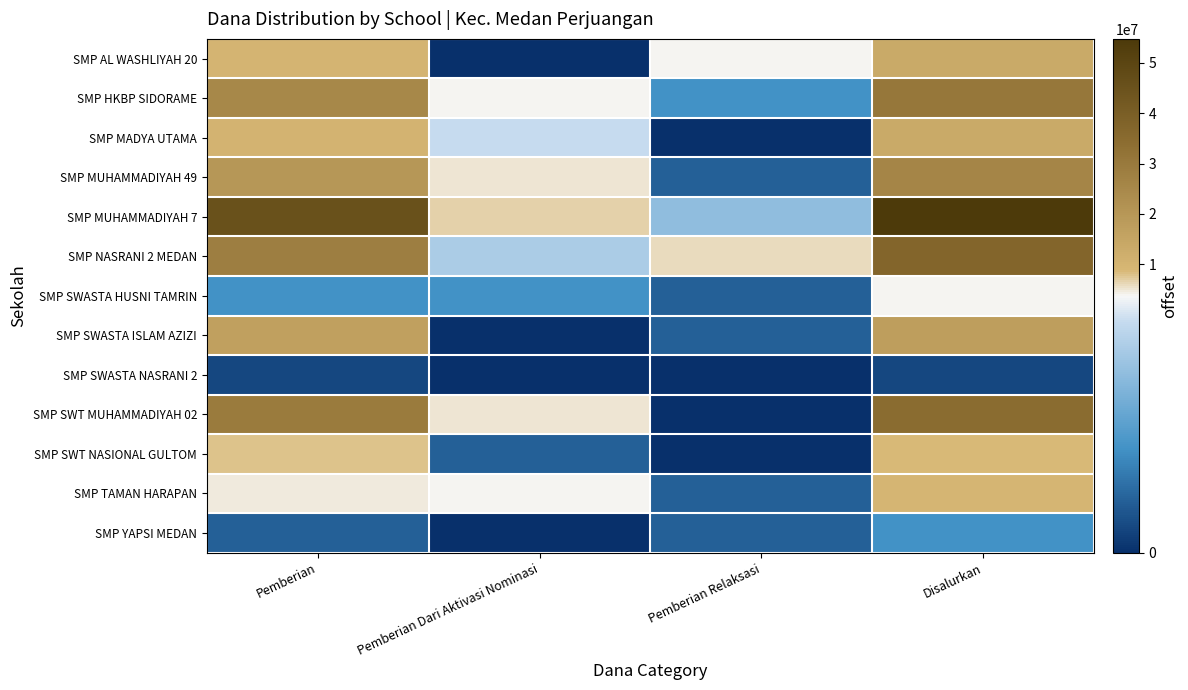

Reading left to right, list all the values displayed in this chart.

SMP AL WASHLIYAH 20: Pemberian=9750000	Pemberian Dari Aktivasi Nominasi=0	Pemberian Relaksasi=3750000	Disalurkan=13500000
SMP HKBP SIDORAME: Pemberian=25125000	Pemberian Dari Aktivasi Nominasi=4125000	Pemberian Relaksasi=1500000	Disalurkan=30750000
SMP MADYA UTAMA: Pemberian=10125000	Pemberian Dari Aktivasi Nominasi=3375000	Pemberian Relaksasi=0	Disalurkan=13500000
SMP MUHAMMADIYAH 49: Pemberian=19875000	Pemberian Dari Aktivasi Nominasi=5250000	Pemberian Relaksasi=750000	Disalurkan=25875000
SMP MUHAMMADIYAH 7: Pemberian=45375000	Pemberian Dari Aktivasi Nominasi=6750000	Pemberian Relaksasi=2625000	Disalurkan=54750000
SMP NASRANI 2 MEDAN: Pemberian=28125000	Pemberian Dari Aktivasi Nominasi=3000000	Pemberian Relaksasi=6000000	Disalurkan=37125000
SMP SWASTA HUSNI TAMRIN: Pemberian=1500000	Pemberian Dari Aktivasi Nominasi=1500000	Pemberian Relaksasi=750000	Disalurkan=3750000
SMP SWASTA ISLAM AZIZI: Pemberian=16875000	Pemberian Dari Aktivasi Nominasi=0	Pemberian Relaksasi=750000	Disalurkan=17625000
SMP SWASTA NASRANI 2: Pemberian=375000	Pemberian Dari Aktivasi Nominasi=0	Pemberian Relaksasi=0	Disalurkan=375000
SMP SWT MUHAMMADIYAH 02: Pemberian=29250000	Pemberian Dari Aktivasi Nominasi=5250000	Pemberian Relaksasi=0	Disalurkan=34500000
SMP SWT NASIONAL GULTOM: Pemberian=7875000	Pemberian Dari Aktivasi Nominasi=750000	Pemberian Relaksasi=0	Disalurkan=8625000
SMP TAMAN HARAPAN: Pemberian=4875000	Pemberian Dari Aktivasi Nominasi=3750000	Pemberian Relaksasi=750000	Disalurkan=9375000
SMP YAPSI MEDAN: Pemberian=750000	Pemberian Dari Aktivasi Nominasi=0	Pemberian Relaksasi=750000	Disalurkan=1500000